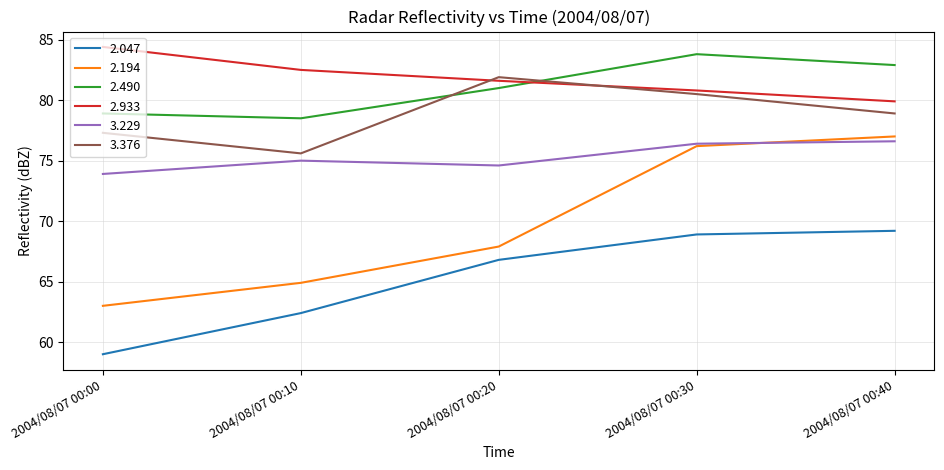

Reading left to right, list all the values displayed in this chart.

2.047: 2004/08/07 00:00=59.0	2004/08/07 00:10=62.4	2004/08/07 00:20=66.8	2004/08/07 00:30=68.9	2004/08/07 00:40=69.2
2.194: 2004/08/07 00:00=63.0	2004/08/07 00:10=64.9	2004/08/07 00:20=67.9	2004/08/07 00:30=76.2	2004/08/07 00:40=77.0
2.490: 2004/08/07 00:00=78.9	2004/08/07 00:10=78.5	2004/08/07 00:20=81.0	2004/08/07 00:30=83.8	2004/08/07 00:40=82.9
2.933: 2004/08/07 00:00=84.4	2004/08/07 00:10=82.5	2004/08/07 00:20=81.6	2004/08/07 00:30=80.8	2004/08/07 00:40=79.9
3.229: 2004/08/07 00:00=73.9	2004/08/07 00:10=75.0	2004/08/07 00:20=74.6	2004/08/07 00:30=76.4	2004/08/07 00:40=76.6
3.376: 2004/08/07 00:00=77.3	2004/08/07 00:10=75.6	2004/08/07 00:20=81.9	2004/08/07 00:30=80.5	2004/08/07 00:40=78.9